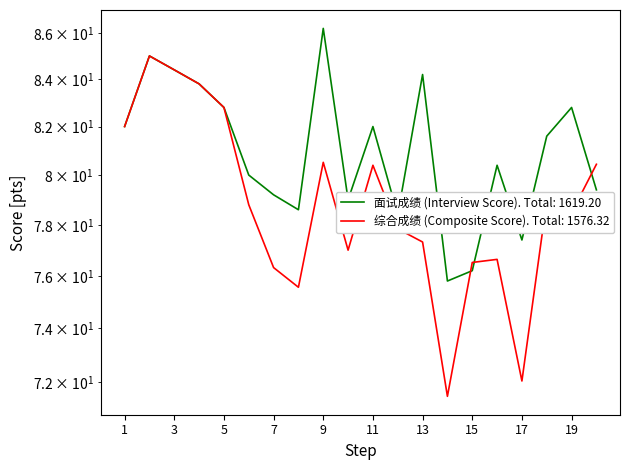

What is the smallest value displayed?

71.5